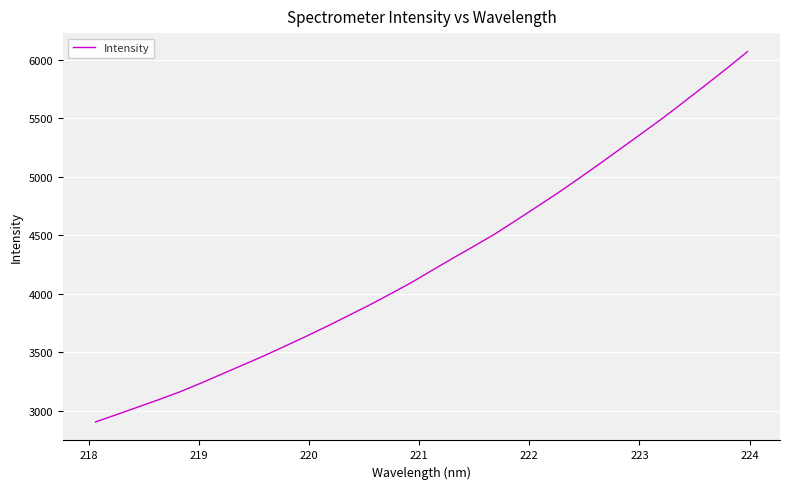

What is the difference between the maximum and minimum values?

3164.3